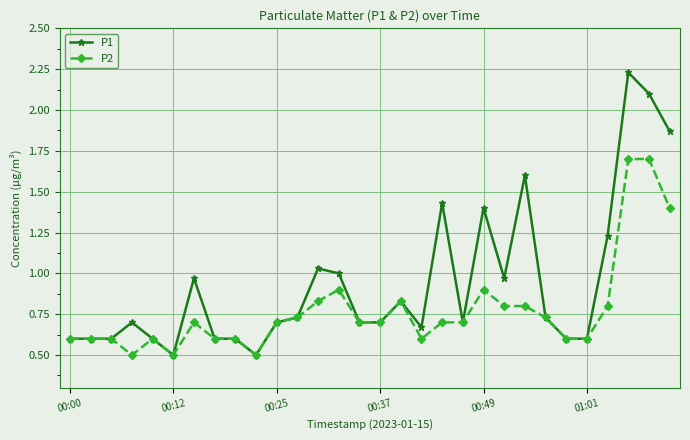

True or false: P2 has more than 2 interior local peaks.

True